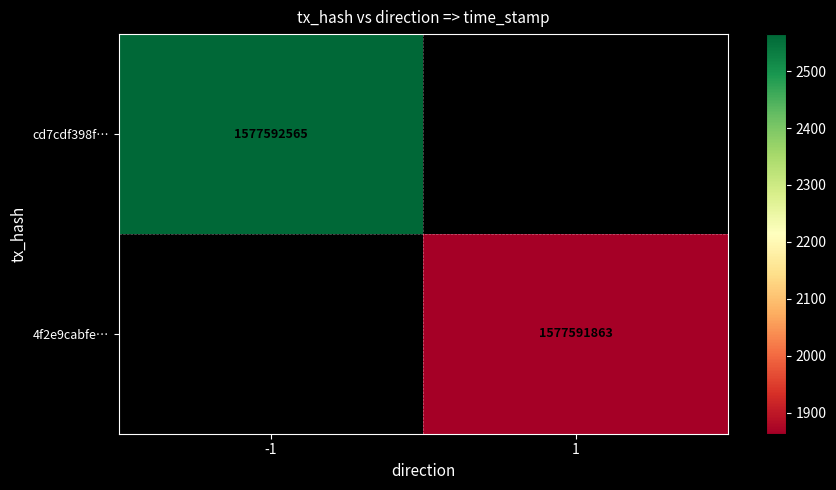

True or false: cd7cdf398f120bd3cf8df52dacbd372b286ffe0 has a value of -1 at direction.

True